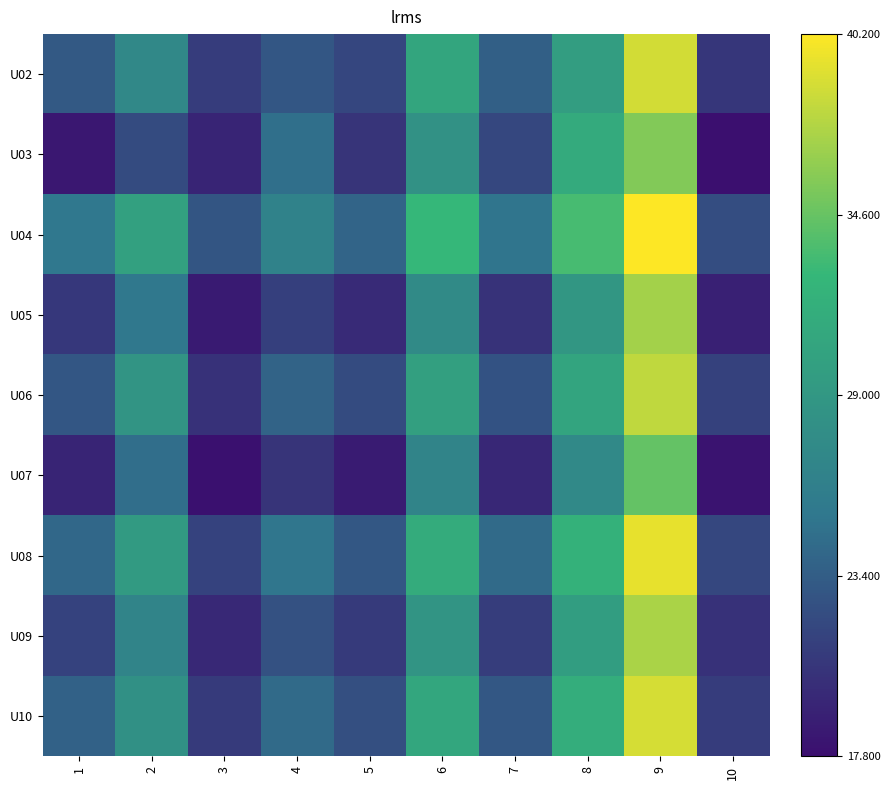

Reading right to left, transcribe all the data shown in this chart.

U02: 10=20.6	9=38.6	8=29.8	7=23.5	6=30.6	5=21.8	4=22.9	3=21.1	2=27.2	1=23.1
U03: 10=17.8	9=35.6	8=31.2	7=21.9	6=28.3	5=20.5	4=24.7	3=19.3	2=22.1	1=18.5
U04: 10=22.3	9=40.2	8=33.4	7=25.1	6=32.7	5=23.9	4=26.5	3=22.8	2=30.1	1=25.3
U05: 10=19.1	9=36.8	8=28.9	7=20.4	6=27.5	5=19.8	4=21.3	3=18.6	2=25.4	1=20.7
U06: 10=21.4	9=37.9	8=30.5	7=22.7	6=29.9	5=22.1	4=23.8	3=20.3	2=28.7	1=22.9
U07: 10=18.2	9=34.5	8=27.3	7=19.6	6=26.8	5=18.7	4=20.5	3=17.9	2=24.6	1=19.3
U08: 10=21.9	9=39.4	8=32.1	7=24.3	6=31.4	5=23.0	4=25.2	3=21.5	2=29.3	1=24.1
U09: 10=20.3	9=37.1	8=29.7	7=21.2	6=28.6	5=20.9	4=22.6	3=19.7	2=26.8	1=21.5
U10: 10=21.1	9=38.7	8=31.6	7=23.0	6=30.8	5=22.4	4=24.3	3=20.9	2=28.2	1=23.7